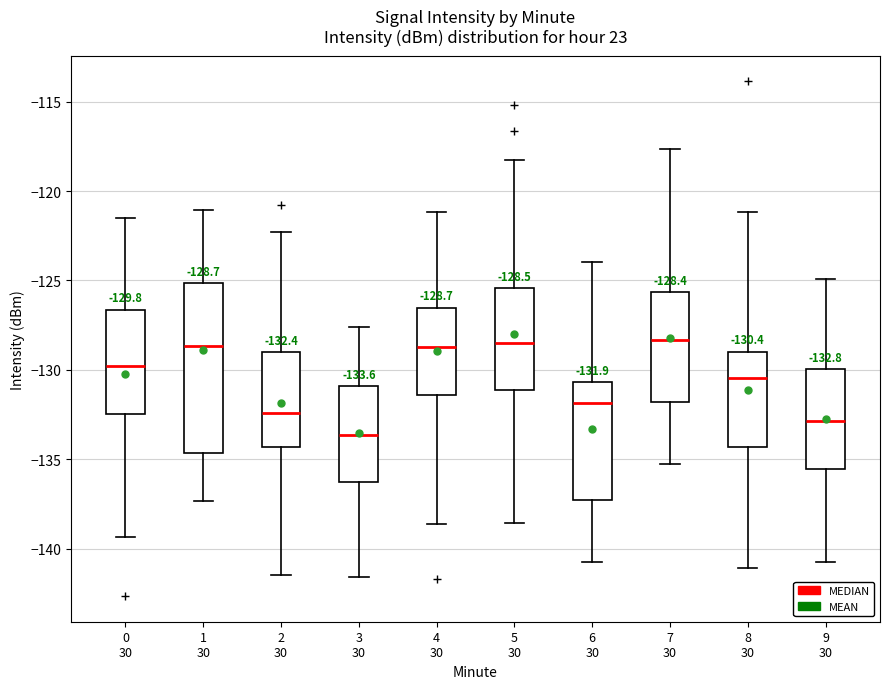

Which box is the tallest, from its lower edge to its upper edge?

1 30